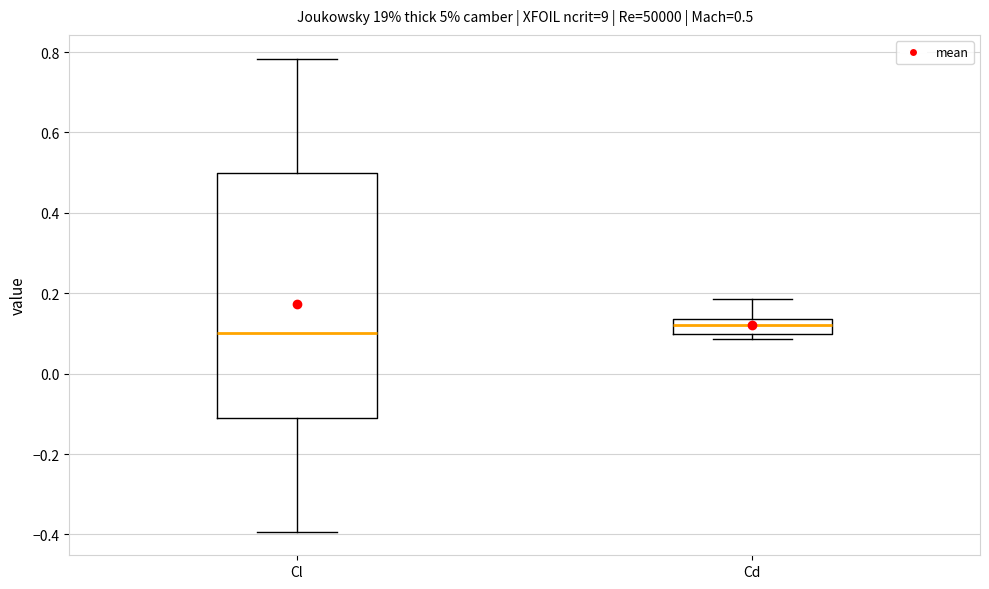

Which box is the tallest, from its lower edge to its upper edge?

Cl